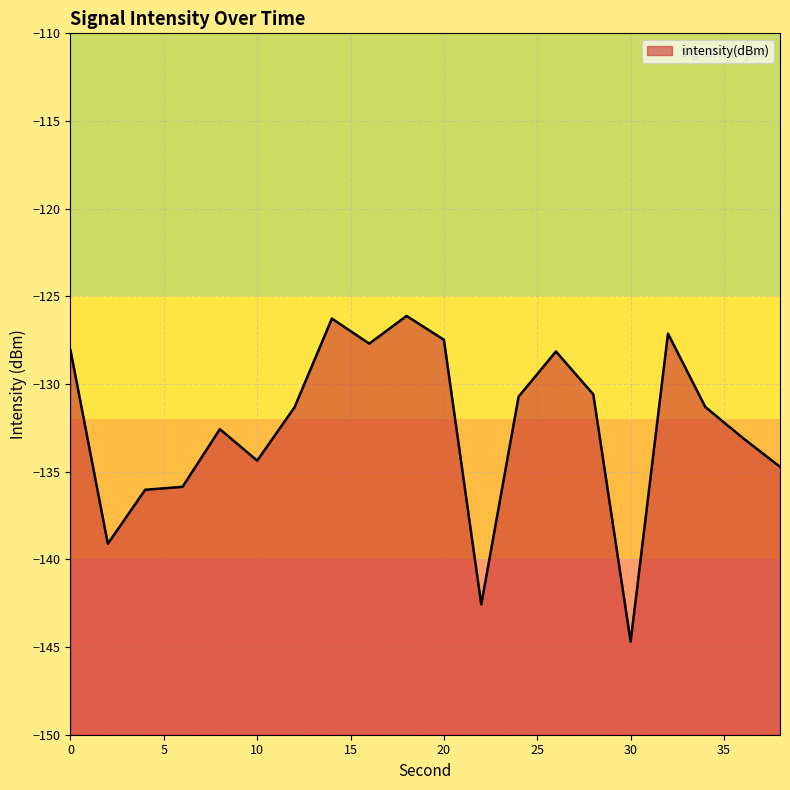

How many distinct data groups are displayed?

1